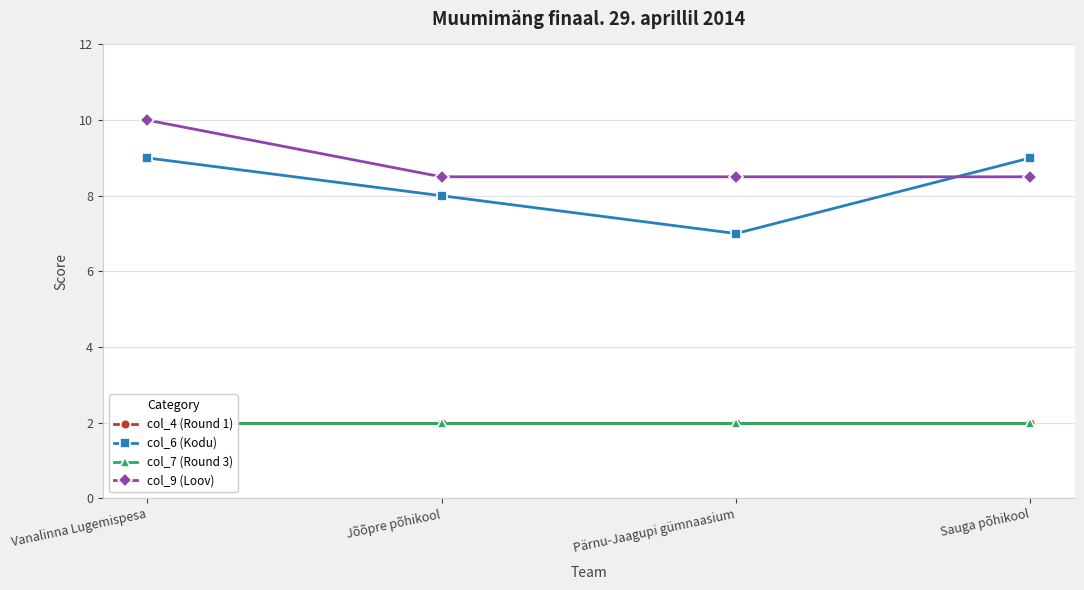

Between which two adjacent categories do col_6 (Kodu) and col_9 (Loov) first intersect?

Pärnu-Jaagupi gümnaasium and Sauga põhikool